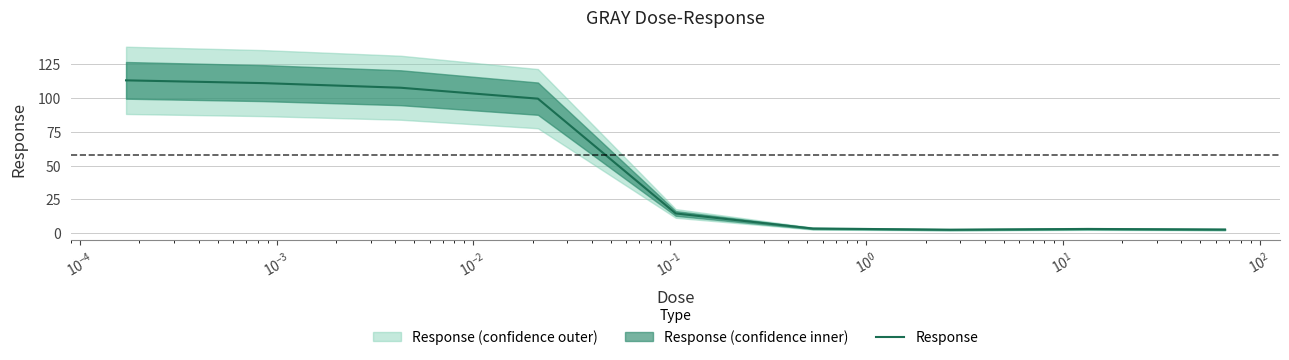

Reading left to right, what are all the values shown in this chart?

113.2	111.2	107.7	99.6	14.6	3.4	2.6	3.1	2.7